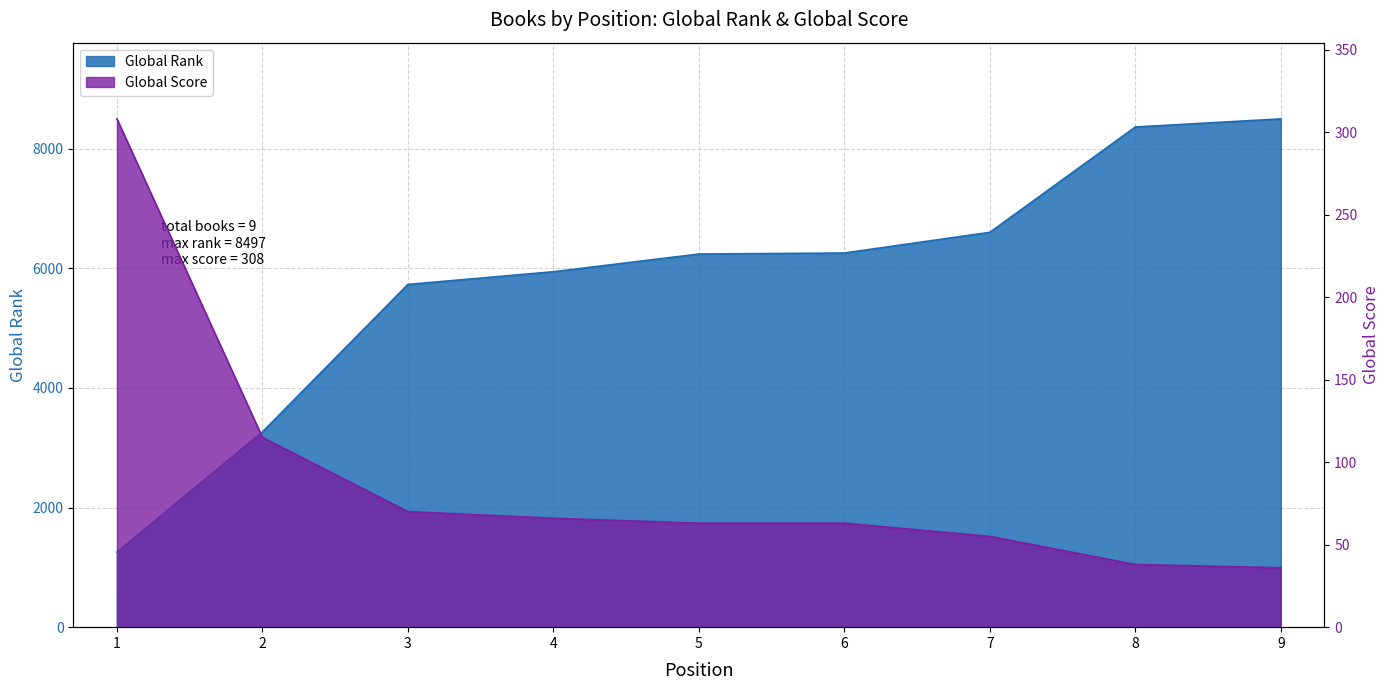

True or false: Global Score and Global Rank cross at least once.

False